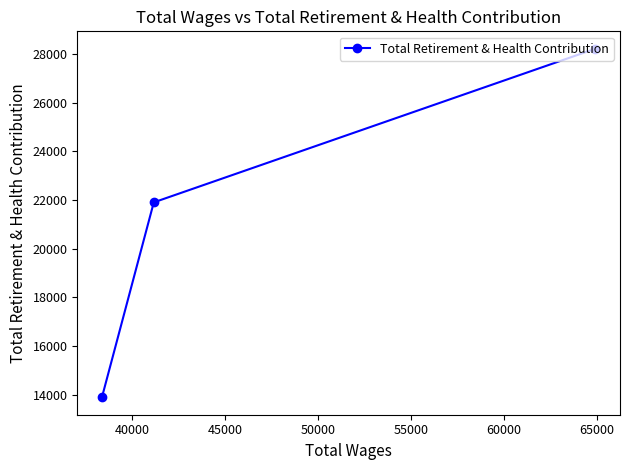

Reading left to right, list all the values displayed in this chart.

13895	21904	28215